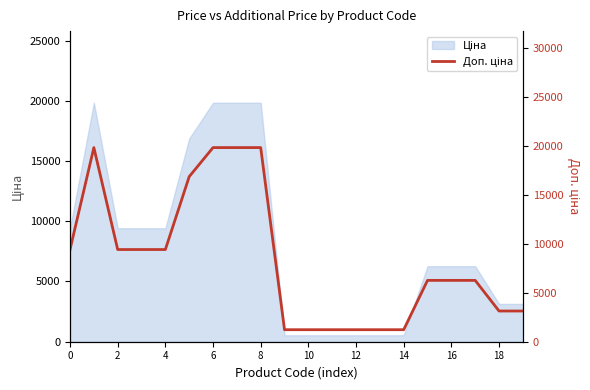

How many lines are shown in the chart?

1